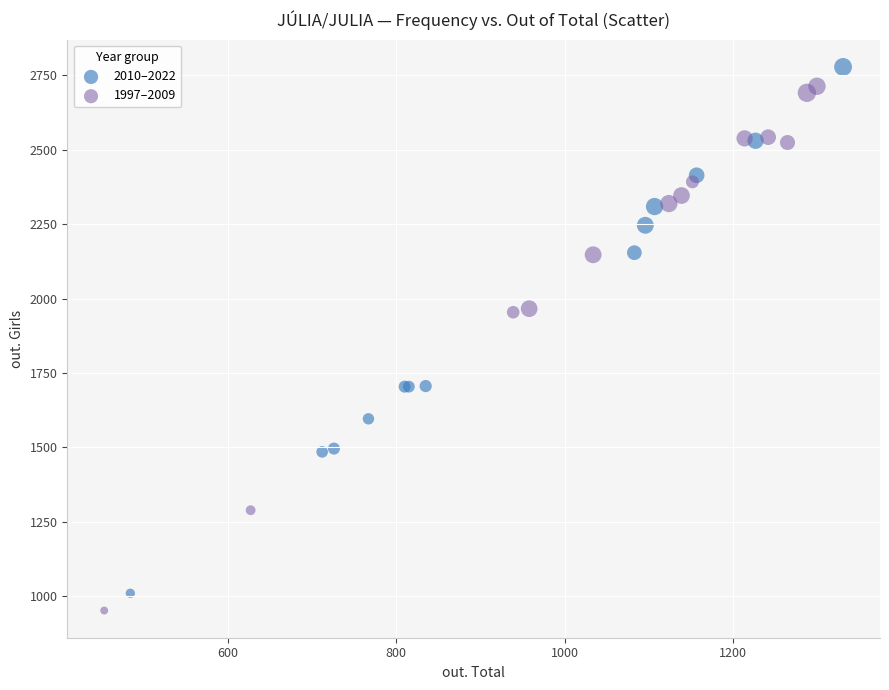

What are all the series names shown in the legend?

2010–2022, 1997–2009